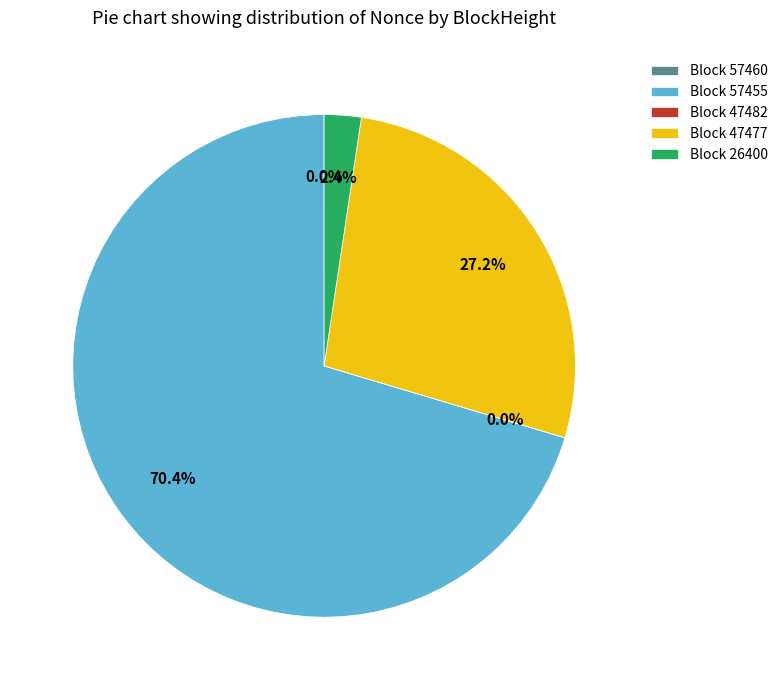

Between Block 57455 and Block 47477, which is larger?

Block 57455